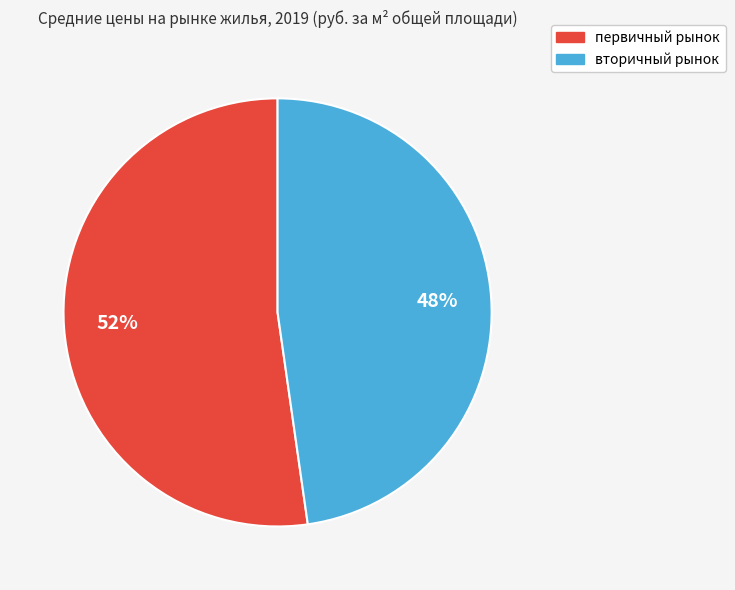

To the nearest percent, what is the combined percentage of первичный рынок and вторичный рынок?

100%